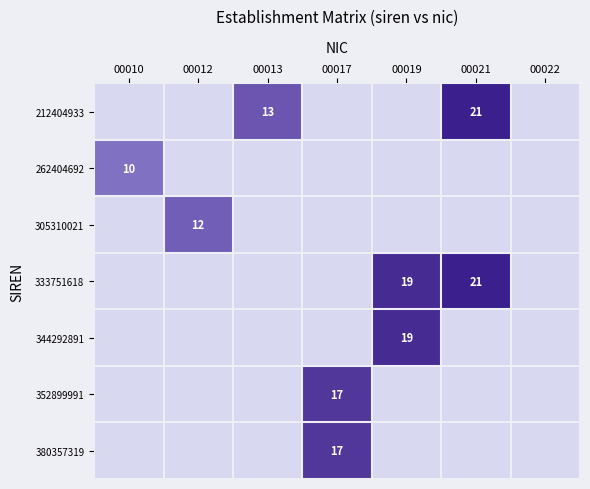

Between 00021 and 00010, which is larger?

00021